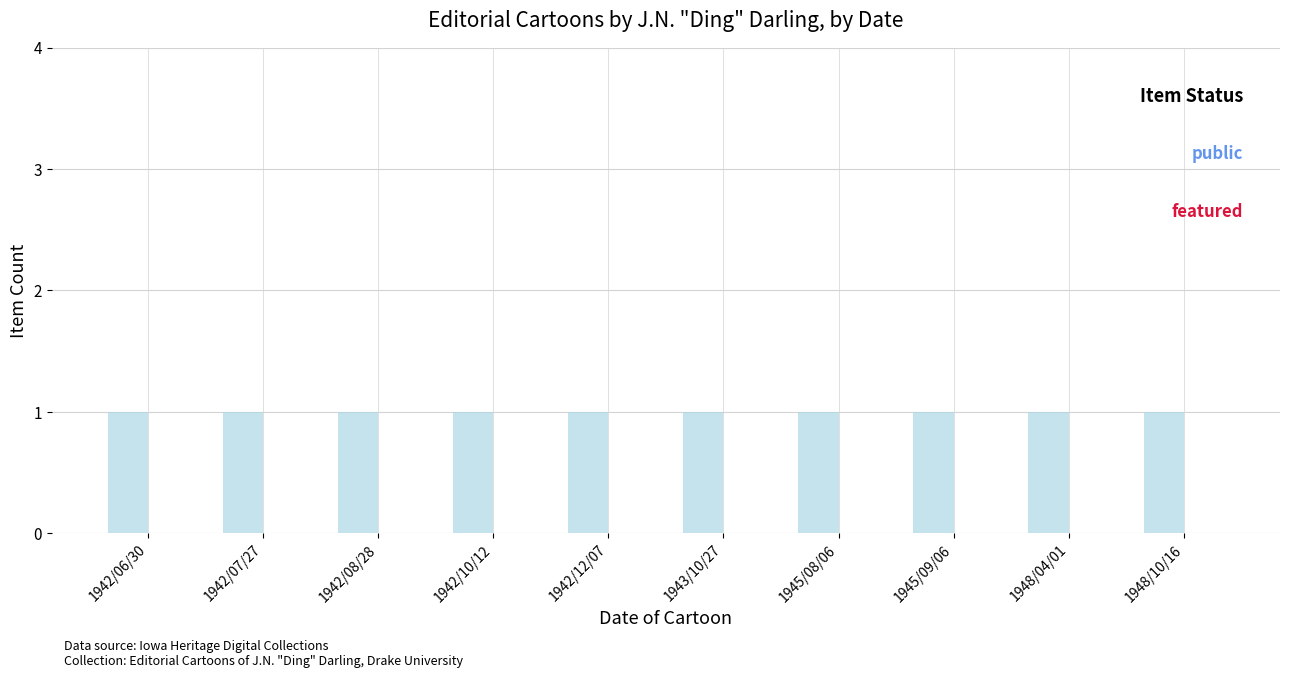

What is the average value of the public series?

1